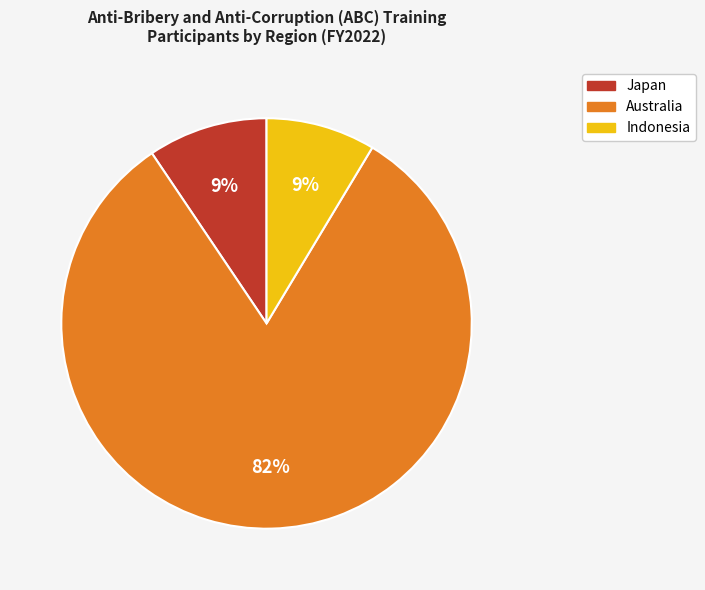

To the nearest percent, what portion does Australia represent?

82%